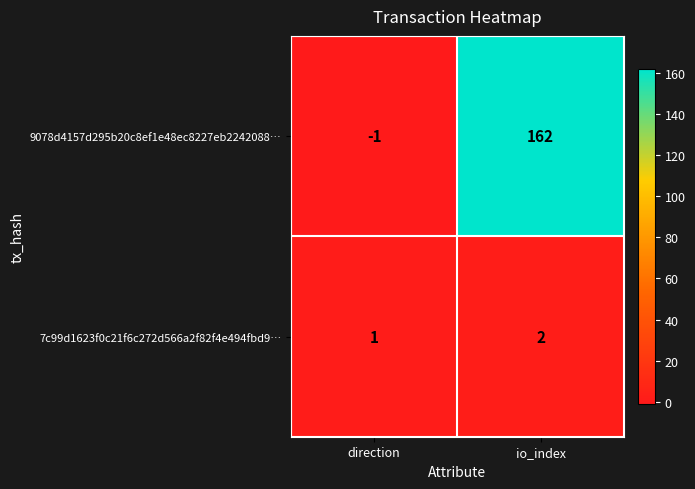

Which series has the largest total across all categories?

9078d4157d295b20c8ef1e48ec8227eb2242088…